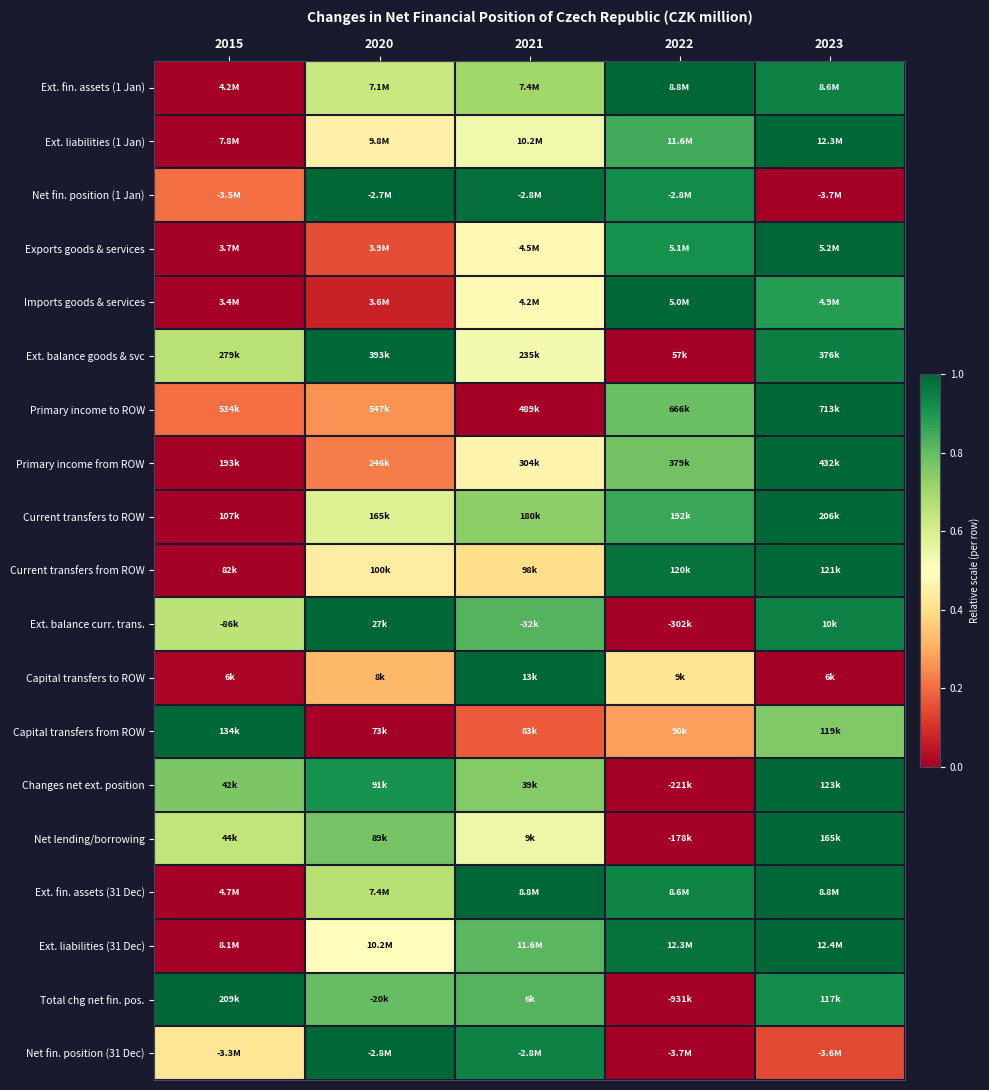

Reading right to left, transcribe all the data shown in this chart.

Ext. fin. assets (1 Jan): 2023=0.9	2022=1.0	2021=0.7	2020=0.6	2015=0.0
Ext. liabilities (1 Jan): 2023=1.0	2022=0.8	2021=0.5	2020=0.5	2015=0.0
Net fin. position (1 Jan): 2023=0.0	2022=0.9	2021=1.0	2020=1.0	2015=0.2
Exports goods & services: 2023=1.0	2022=0.9	2021=0.5	2020=0.1	2015=0.0
Imports goods & services: 2023=0.9	2022=1.0	2021=0.5	2020=0.1	2015=0.0
Ext. balance goods & svc: 2023=1.0	2022=0.0	2021=0.5	2020=1.0	2015=0.7
Primary income to ROW: 2023=1.0	2022=0.8	2021=0.0	2020=0.3	2015=0.2
Primary income from ROW: 2023=1.0	2022=0.8	2021=0.5	2020=0.2	2015=0.0
Current transfers to ROW: 2023=1.0	2022=0.9	2021=0.7	2020=0.6	2015=0.0
Current transfers from ROW: 2023=1.0	2022=1.0	2021=0.4	2020=0.4	2015=0.0
Ext. balance curr. trans.: 2023=0.9	2022=0.0	2021=0.8	2020=1.0	2015=0.7
Capital transfers to ROW: 2023=0.0	2022=0.4	2021=1.0	2020=0.3	2015=0.0
Capital transfers from ROW: 2023=0.8	2022=0.3	2021=0.2	2020=0.0	2015=1.0
Changes net ext. position: 2023=1.0	2022=0.0	2021=0.8	2020=0.9	2015=0.8
Net lending/borrowing: 2023=1.0	2022=0.0	2021=0.5	2020=0.8	2015=0.6
Ext. fin. assets (31 Dec): 2023=1.0	2022=0.9	2021=1.0	2020=0.7	2015=0.0
Ext. liabilities (31 Dec): 2023=1.0	2022=1.0	2021=0.8	2020=0.5	2015=0.0
Total chg net fin. pos.: 2023=0.9	2022=0.0	2021=0.8	2020=0.8	2015=1.0
Net fin. position (31 Dec): 2023=0.1	2022=0.0	2021=0.9	2020=1.0	2015=0.4